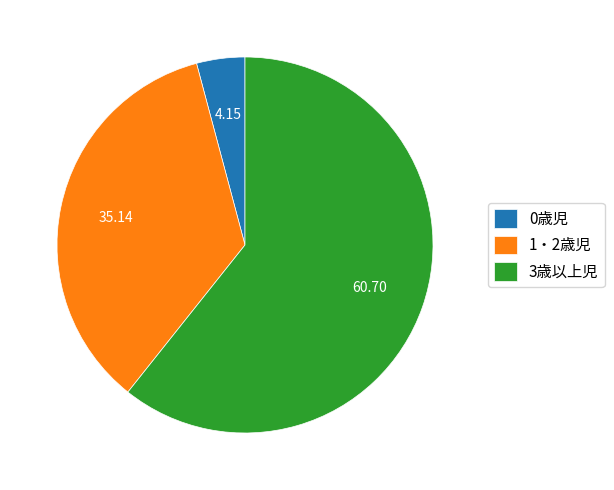

How many slices are in this pie chart?

3